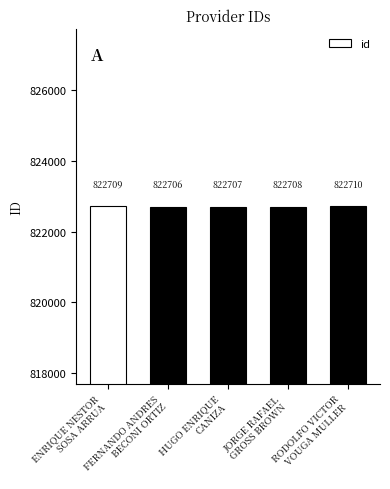

Read the value at ENRIQUE NESTOR
SOSA ARRUA.

822709